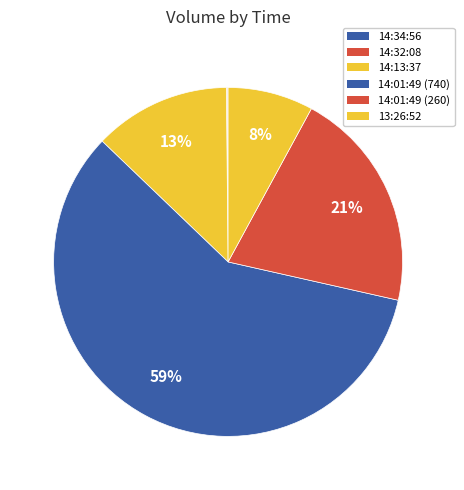

How many slices are in this pie chart?

6